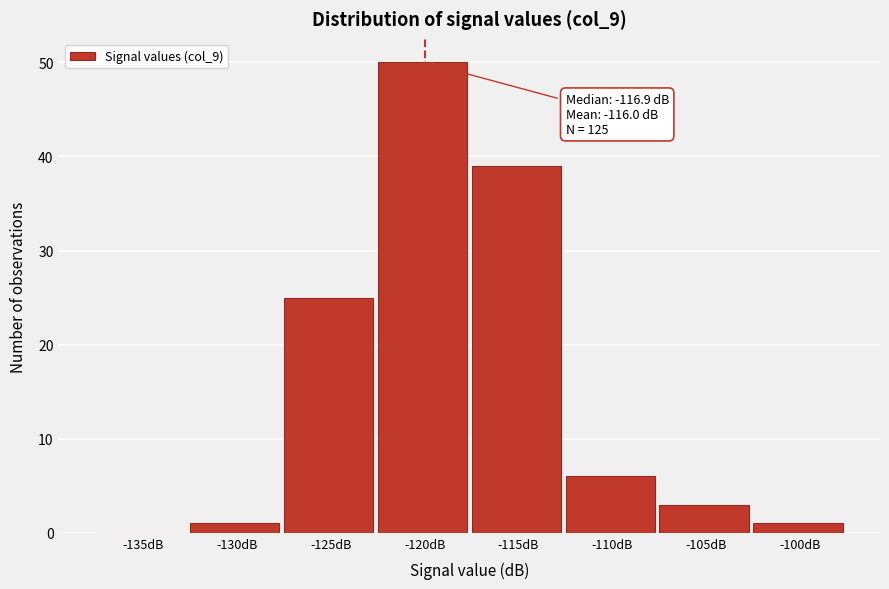

Reading left to right, transcribe all the data shown in this chart.

-135dB=0	-130dB=1	-125dB=25	-120dB=50	-115dB=39	-110dB=6	-105dB=3	-100dB=1